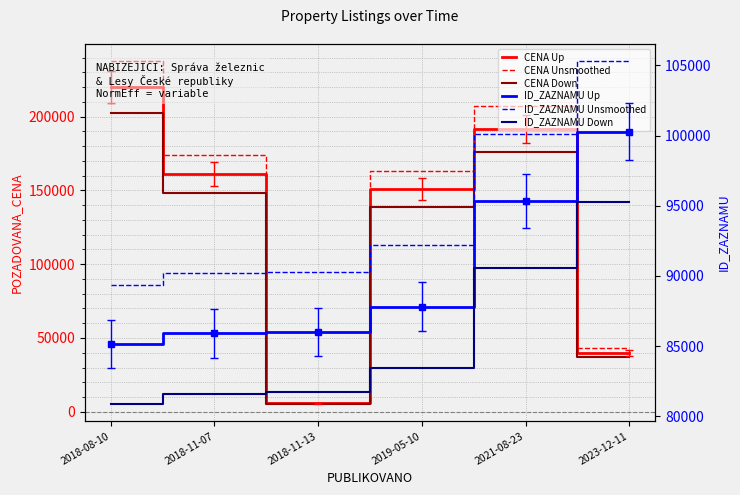

Is the value of ID_ZAZNAMU Unsmoothed at 2021-08-23 greater than the value of ID_ZAZNAMU Down at 2018-08-10?

Yes